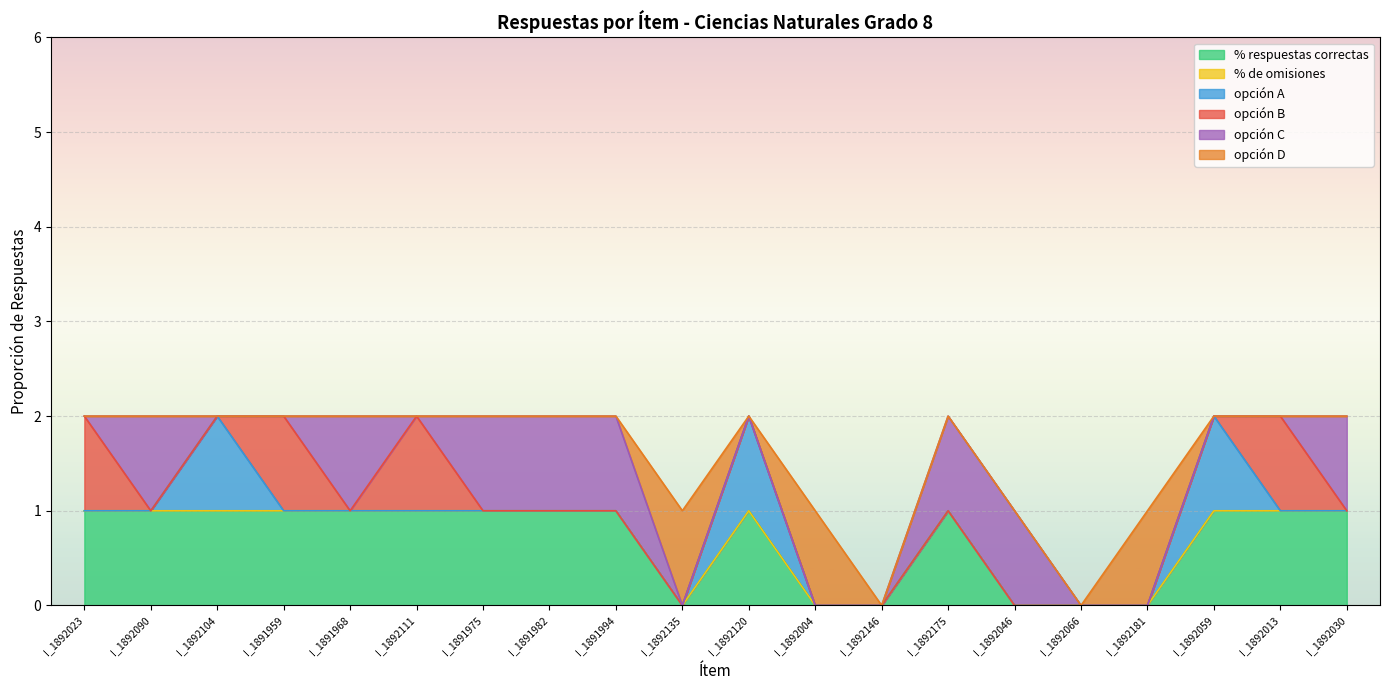

At how many categories does at least one series exceed 0?

18